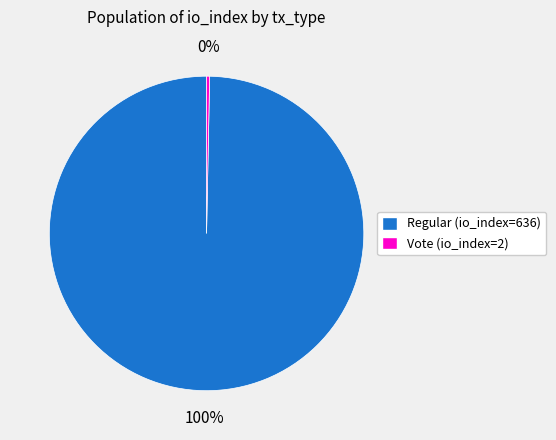

To the nearest percent, what is the average slice percentage?

50%